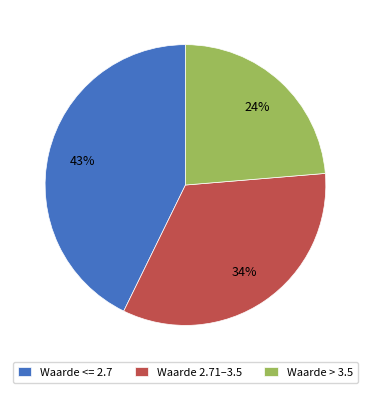

To the nearest percent, what percentage of the pie is Waarde <= 2.7?

43%